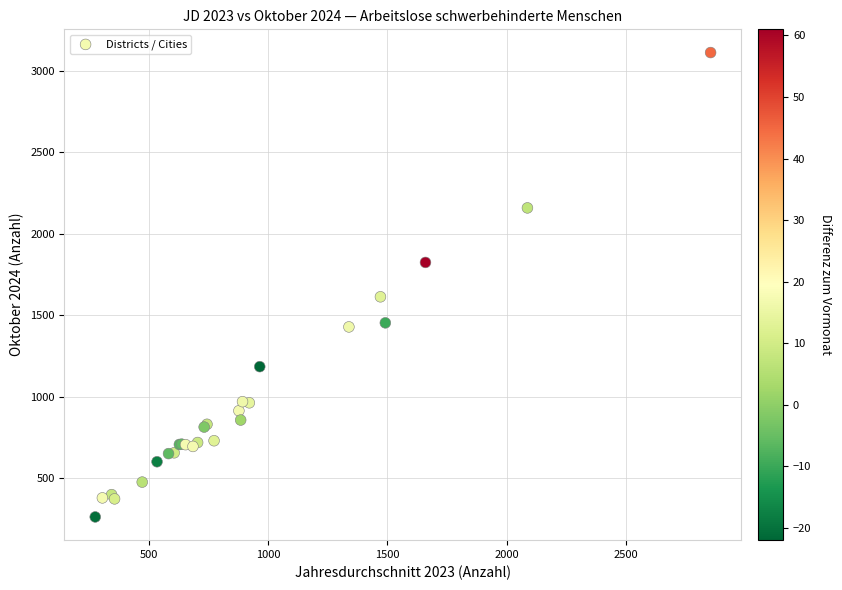

What Y value in the scatter plot is closest to 1687?

1613